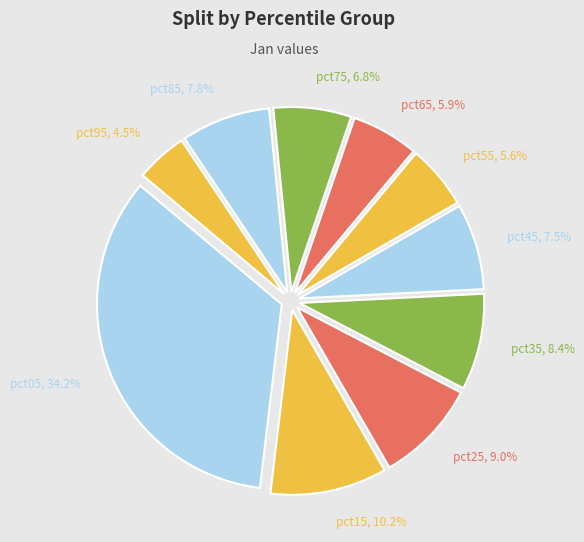

Between pct15 and pct45, which is larger?

pct15